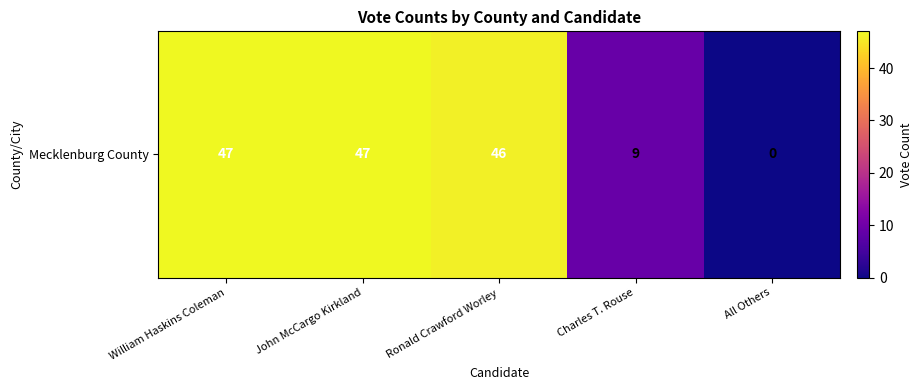

At which label is the value closest to 23?

Charles T. Rouse